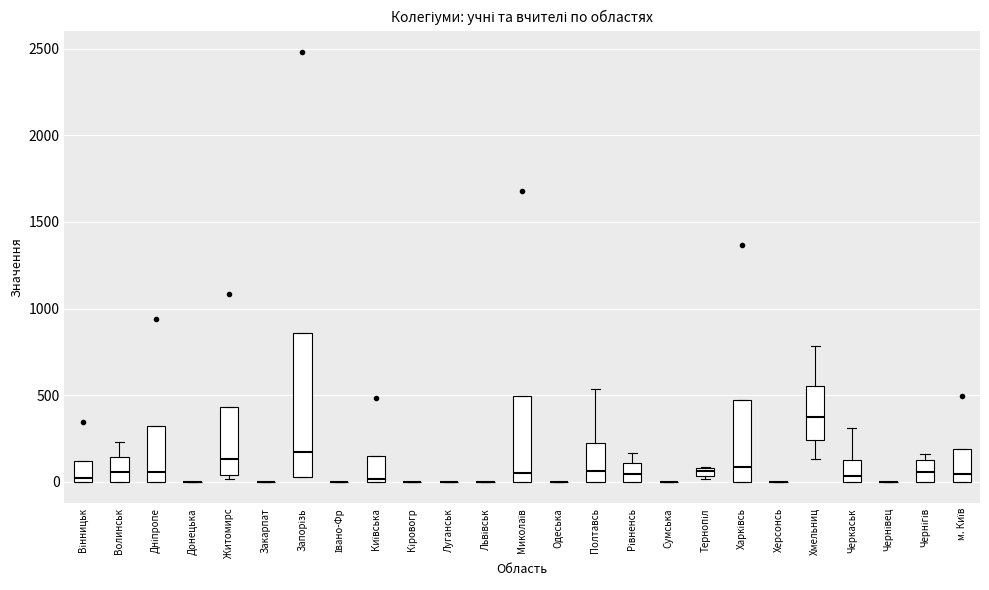

Which box is the tallest, from its lower edge to its upper edge?

Запорізь